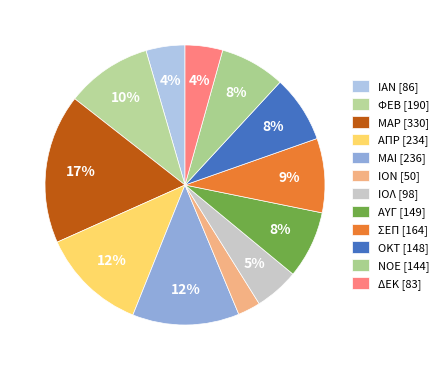

What percentage is the ΙΟΝ slice, to the nearest percent?

3%